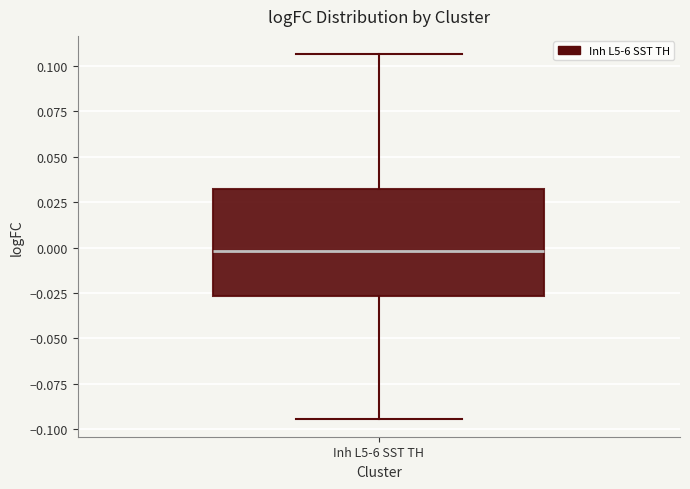

Read this box plot against the y-axis: the position of the median line, the range covered by the box, and the ends of both whiskers. The values are not printed on the chart, so give them approximately, as read against the axis.

median 0.000, box -0.025 to 0.030, whiskers -0.095 to 0.105